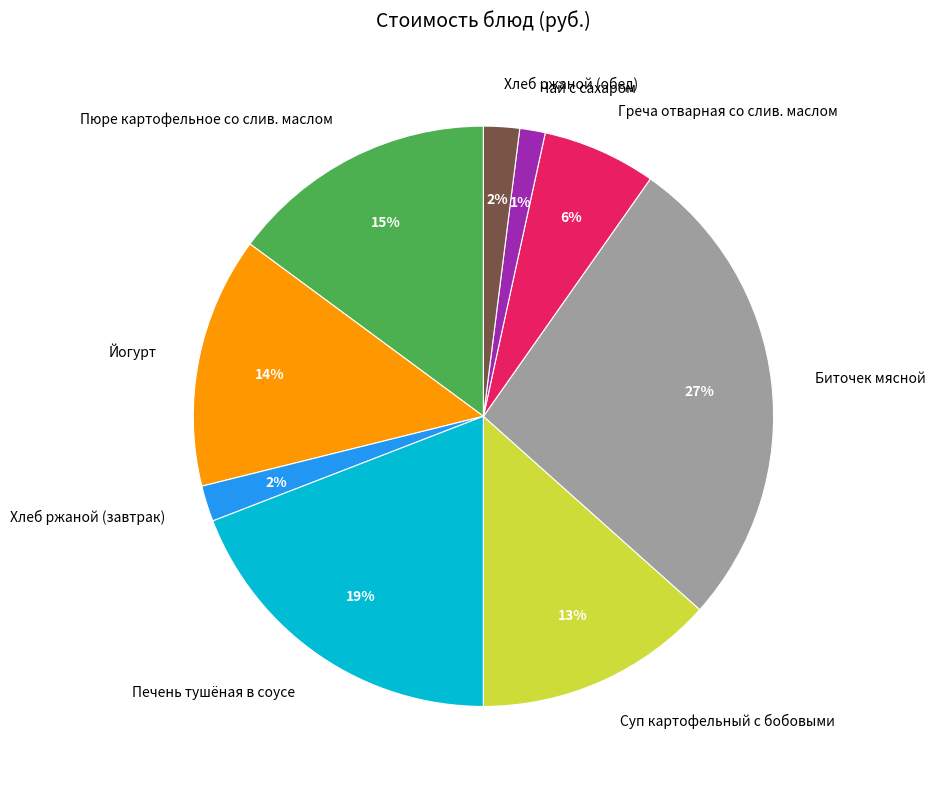

The Йогурт slice represents 1% of the pie. True or false?

False